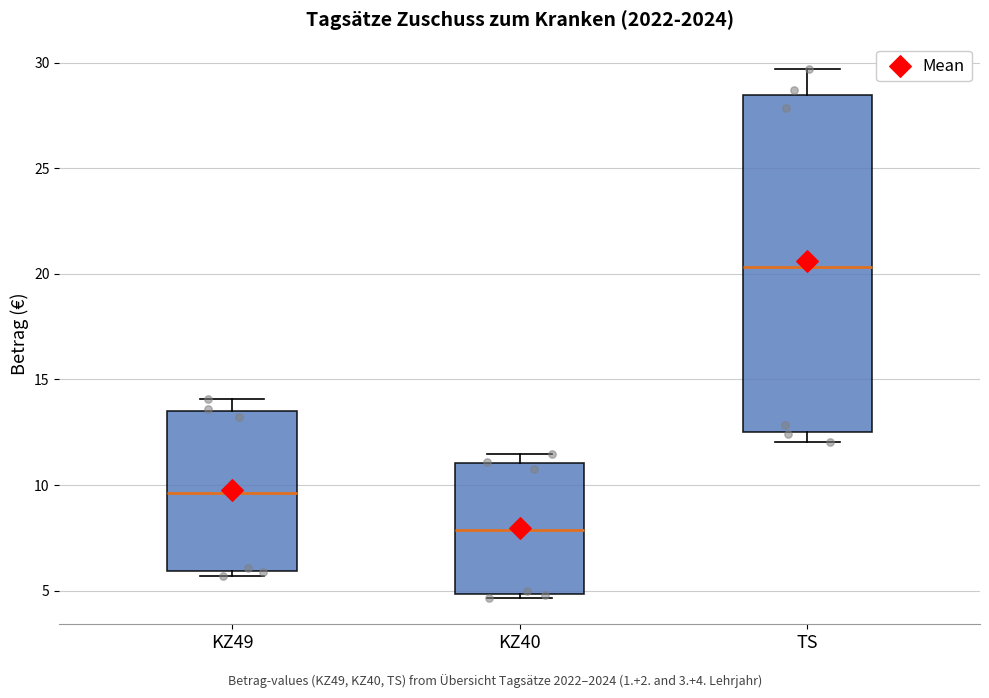

Reading left to right, read every box against the y-axis: the position of its median line, the range the box covers, and the ends of its whiskers. The values are not printed on the chart, so give them approximately, as read against the axis.

KZ49: median 9.5, box 6.0 to 13.5, whiskers 5.5 to 14.0
KZ40: median 8.0, box 5.0 to 11.0, whiskers 4.5 to 11.5
TS: median 20.5, box 12.5 to 28.5, whiskers 12.0 to 29.5